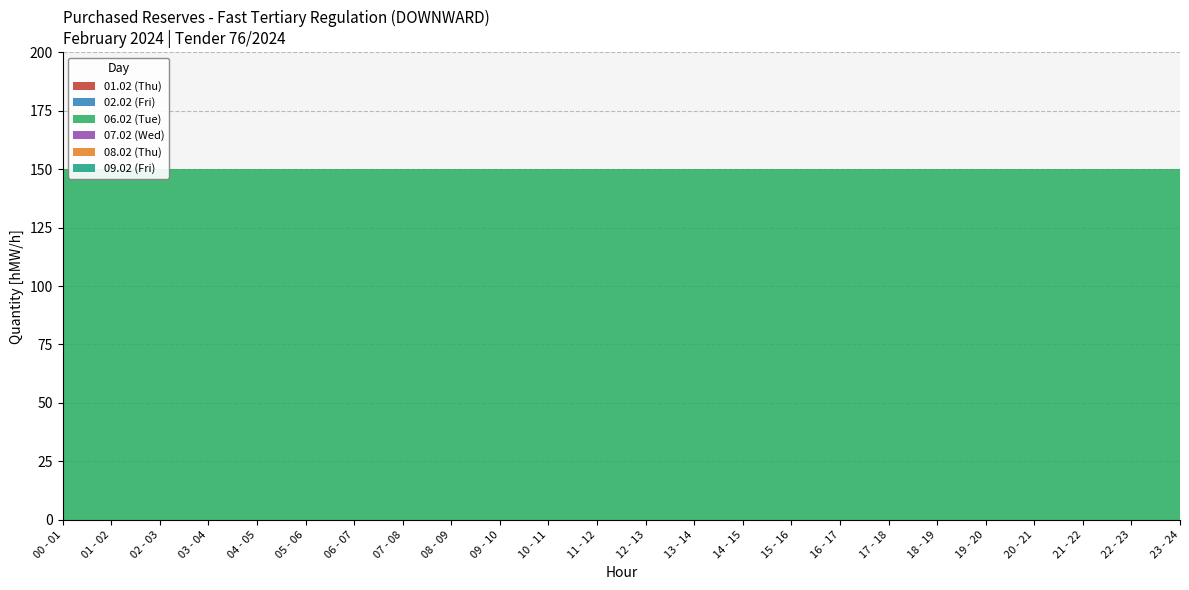

Reading left to right, list all the values displayed in this chart.

01.02 (Thu): 0	0	0	0	0	0	0	0	0	0	0	0	0	0	0	0	0	0	0	0	0	0	0	0
02.02 (Fri): 0	0	0	0	0	0	0	0	0	0	0	0	0	0	0	0	0	0	0	0	0	0	0	0
06.02 (Tue): 150	150	150	150	150	150	150	150	150	150	150	150	150	150	150	150	150	150	150	150	150	150	150	150
07.02 (Wed): 0	0	0	0	0	0	0	0	0	0	0	0	0	0	0	0	0	0	0	0	0	0	0	0
08.02 (Thu): 0	0	0	0	0	0	0	0	0	0	0	0	0	0	0	0	0	0	0	0	0	0	0	0
09.02 (Fri): 0	0	0	0	0	0	0	0	0	0	0	0	0	0	0	0	0	0	0	0	0	0	0	0